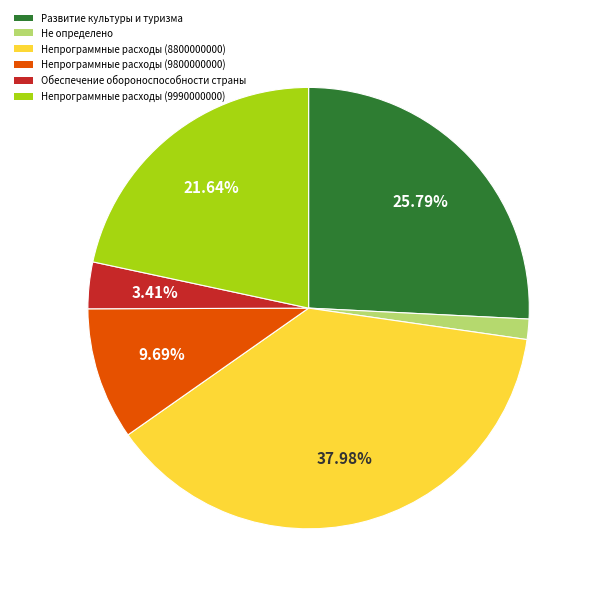

To the nearest percent, what is the difference between the largest and smallest slice percentages?

36%